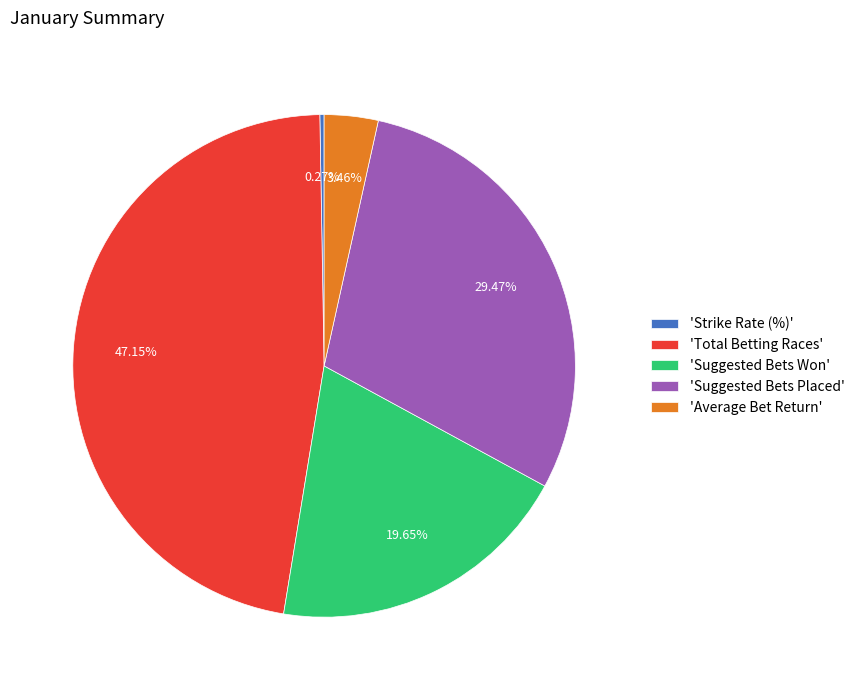

Is the sum of 'Total Betting Races' and 'Average Bet Return' greater than half?

Yes